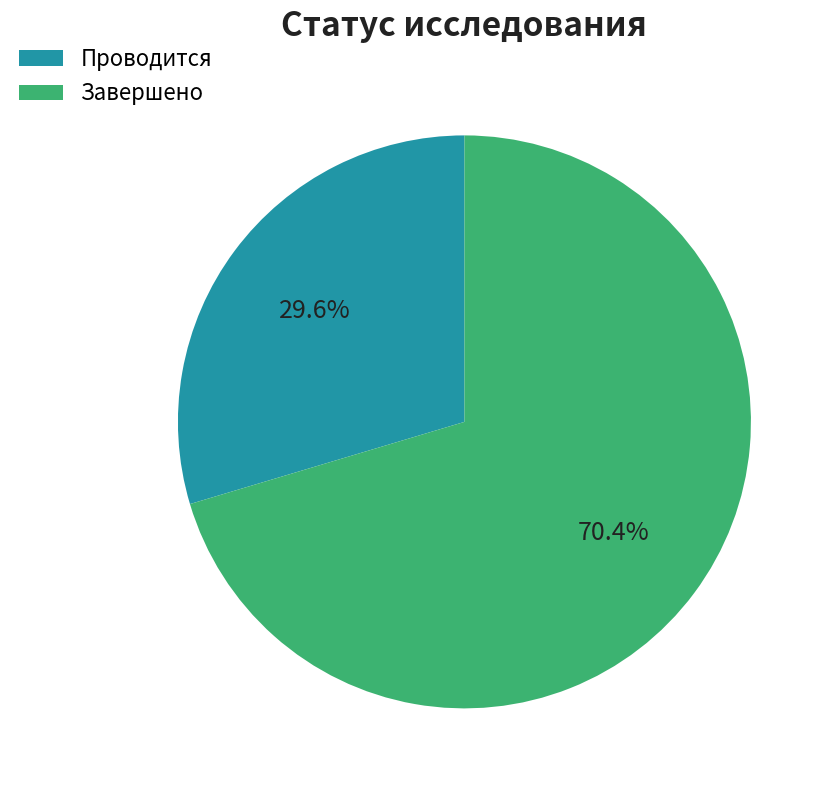

To the nearest percent, what portion does Завершено represent?

70%